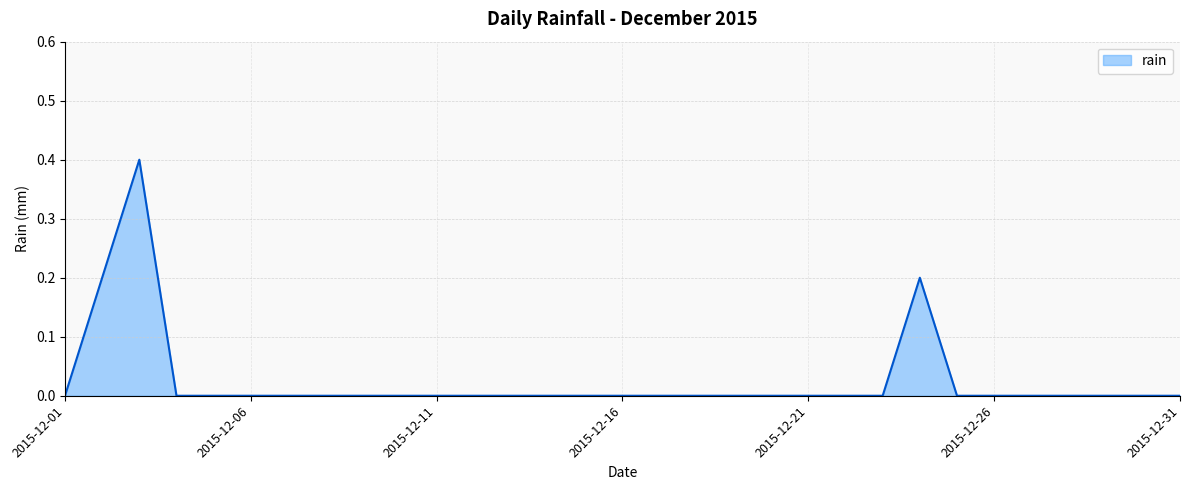

Does the chart have visible grid lines?

Yes